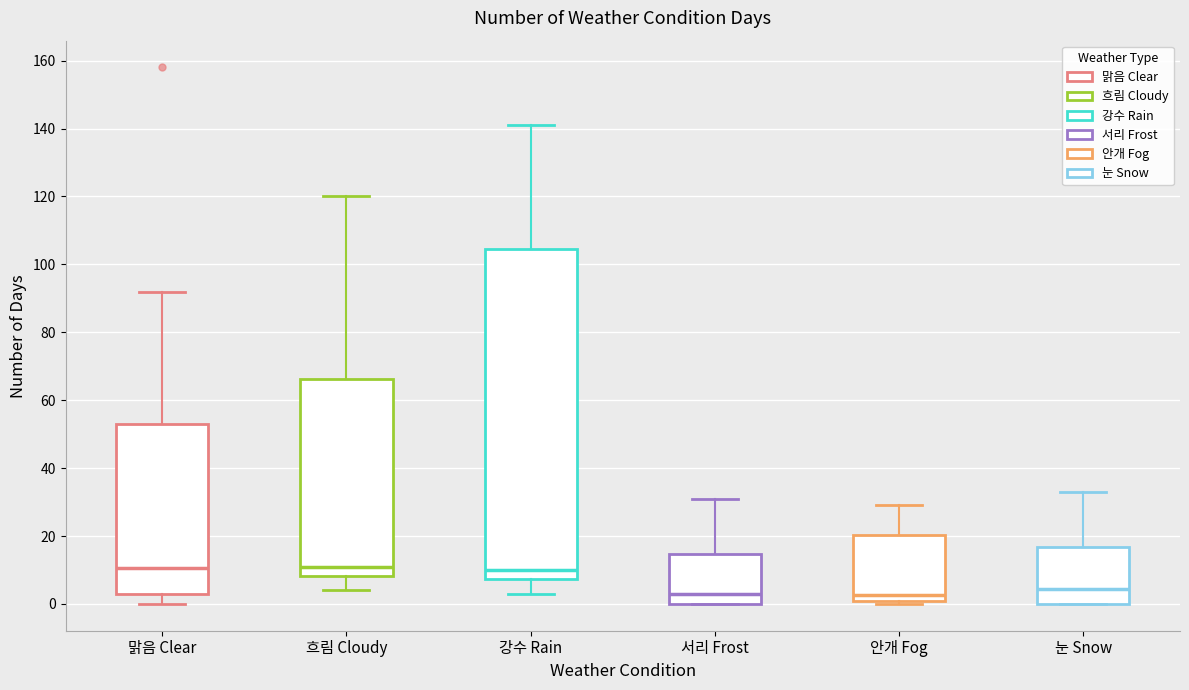

Reading left to right, read every box against the y-axis: the position of its median line, the range the box covers, and the ends of its whiskers. The values are not printed on the chart, so give them approximately, as read against the axis.

맑음 Clear: median 10, box 4 to 54, whiskers 0 to 92
흐림 Cloudy: median 12, box 8 to 66, whiskers 4 to 120
강수 Rain: median 10, box 8 to 104, whiskers 4 to 142
서리 Frost: median 4, box 0 to 14, whiskers 0 to 32
안개 Fog: median 2 (just above the box's lower edge), box 2 to 20, whiskers 0 to 30
눈 Snow: median 4, box 0 to 16, whiskers 0 to 34